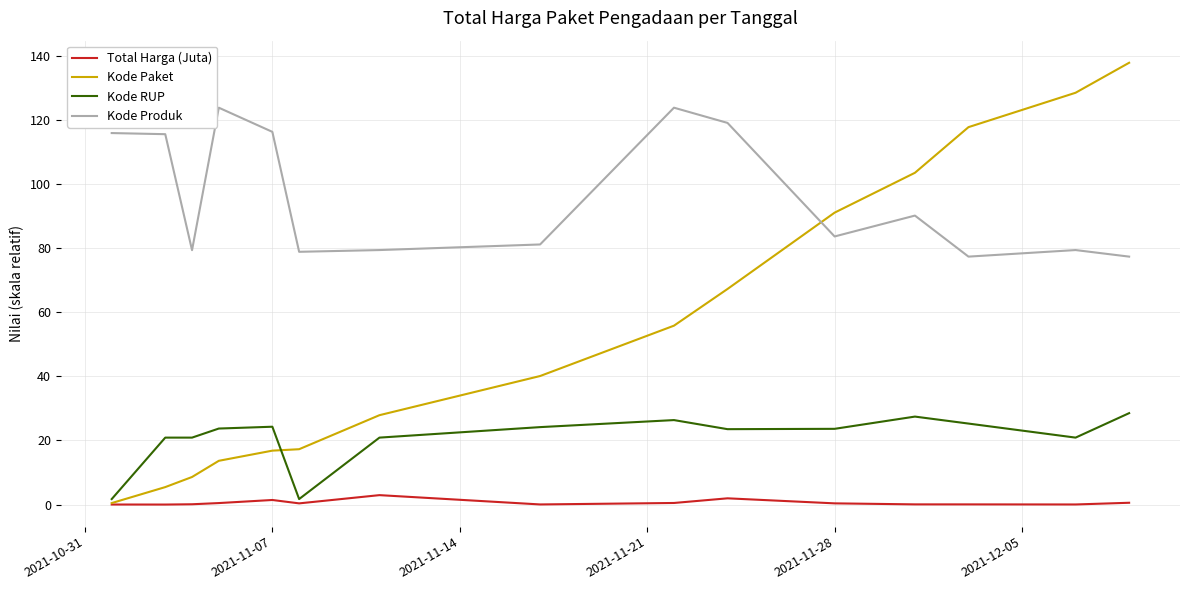

After their last crossing, which series has the higher values: Kode Paket or Kode Produk?

Kode Paket